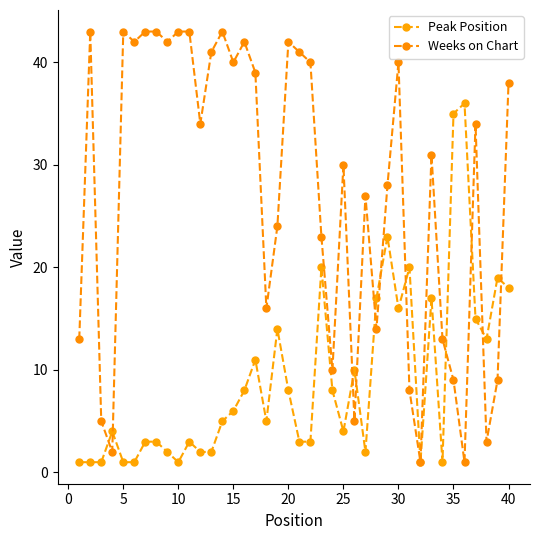

How many series are shown in this chart?

2